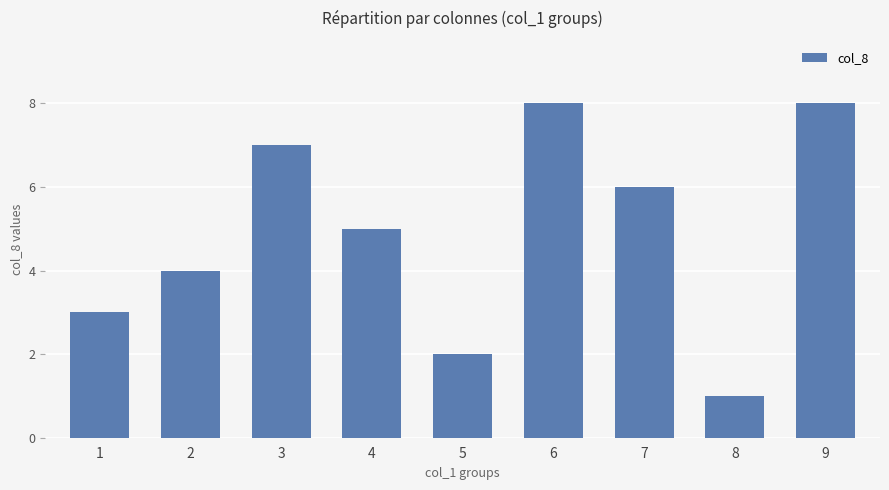

What value does the data have at 8?

1